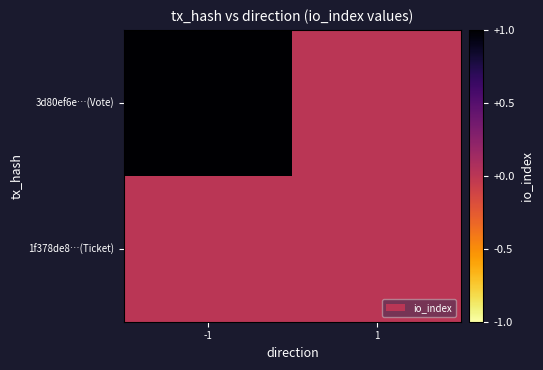

Reading right to left, transcribe all the data shown in this chart.

3d80ef6e…(Vote): 1=0	-1=1
1f378de8…(Ticket): 1=0	-1=0